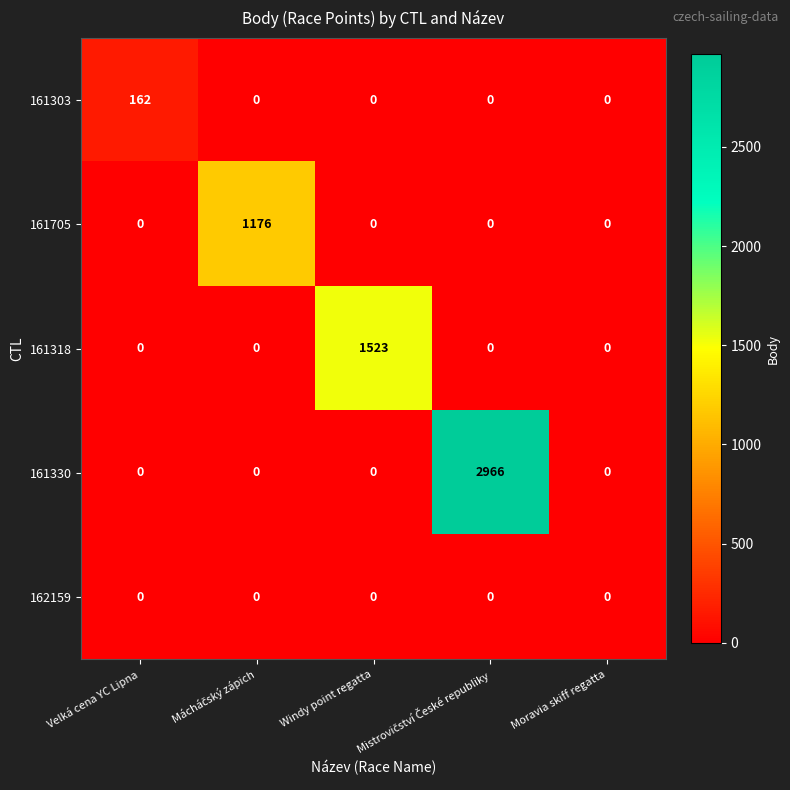

What is the highest value of the 161330 series?

2966